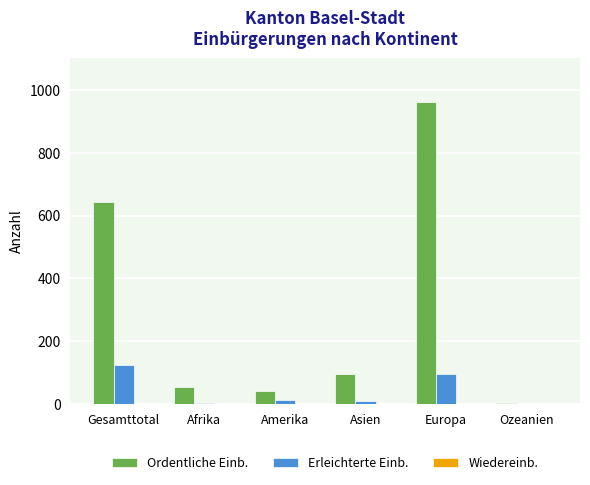

At which category is the sum across all series the highest?

Europa